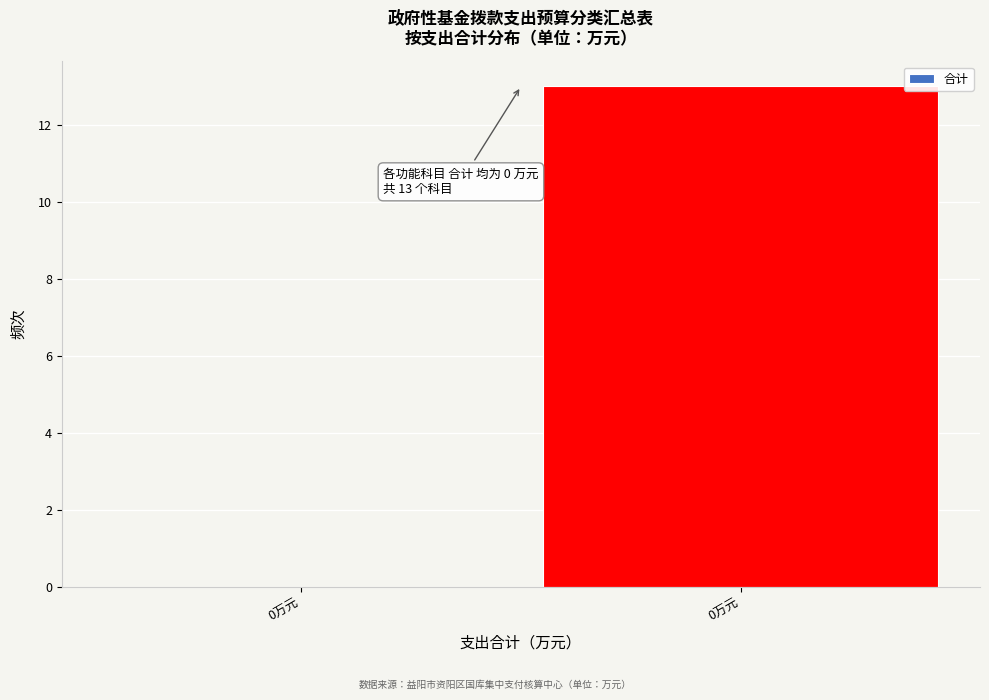

Are the bars horizontal?

No